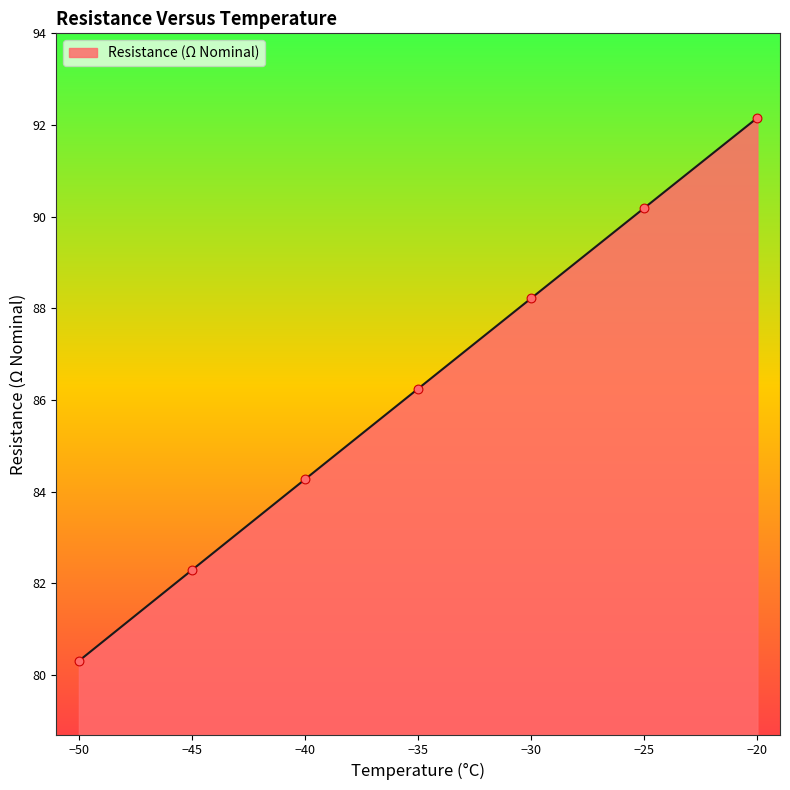

What is the greatest value displayed?

92.2